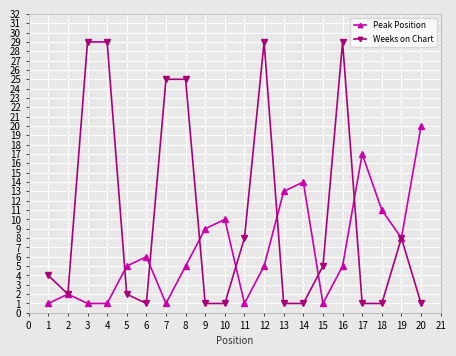

Which series has the largest total across all categories?

Weeks on Chart